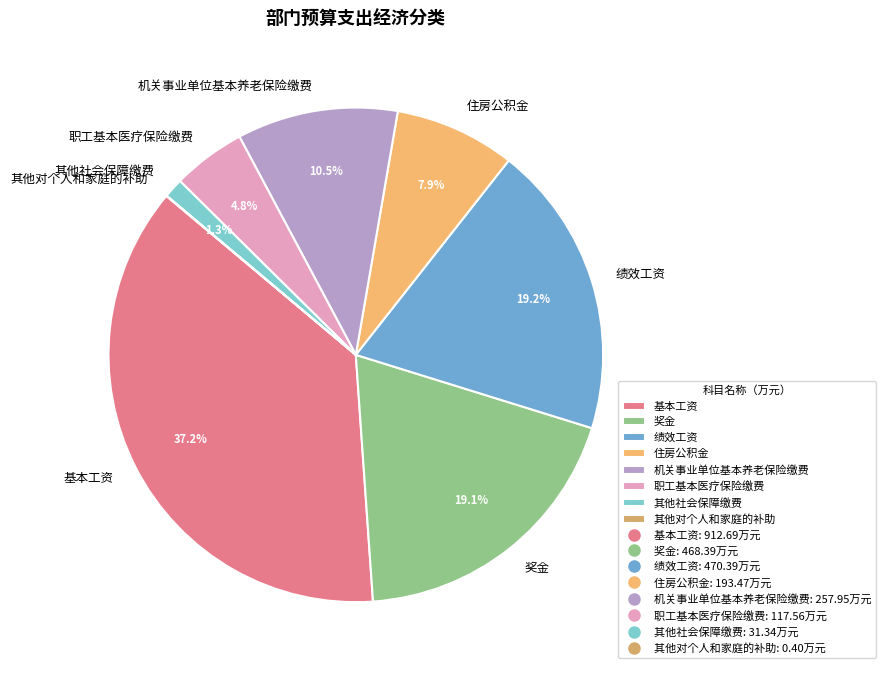

The 其他社会保障缴费 slice represents 1% of the pie. True or false?

True